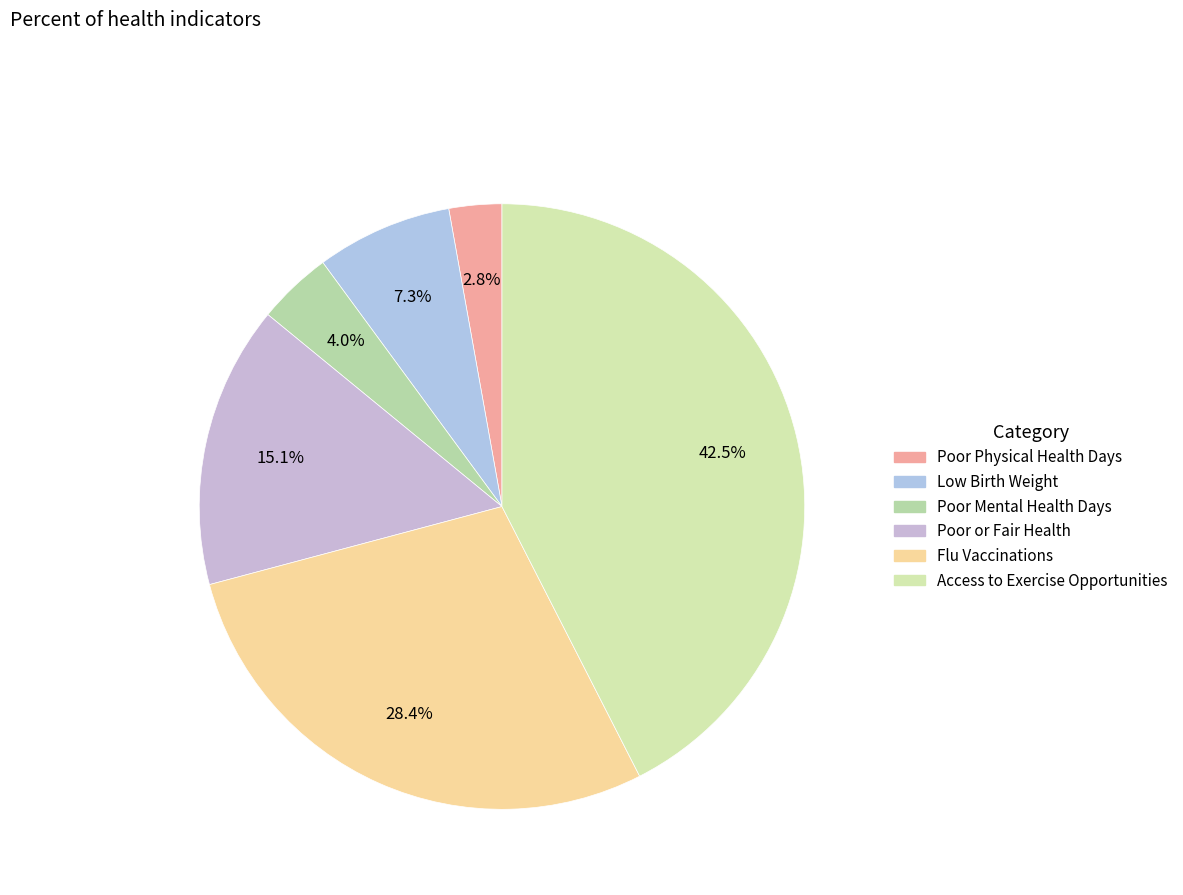

How many segments does this pie chart have?

6